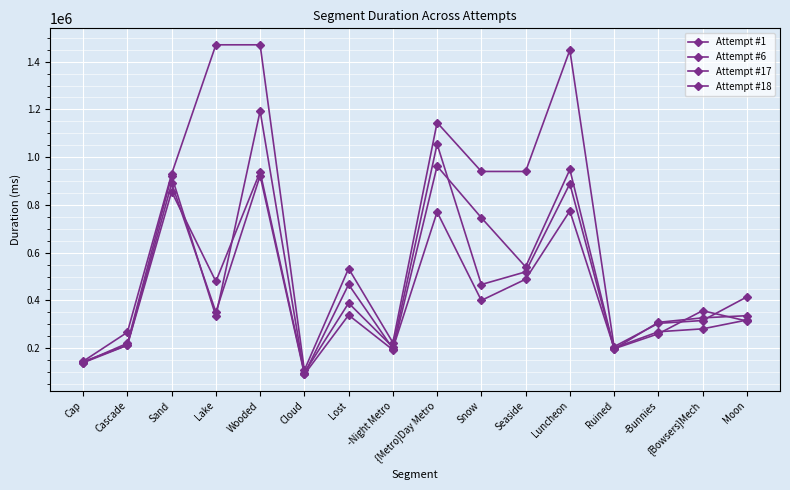

Reading left to right, list all the values displayed in this chart.

Attempt #1: Cap=145213	Cascade=266769	Sand=929638	Lake=1470454	Wooded=1470450	Cloud=107812	Lost=533620	-Night Metro=223630	{Metro}Day Metro=1144849	Snow=940130	Seaside=940130	Luncheon=1448303	Ruined=206463	-Bunnies=304118	{Bowsers}Mech=315956	Moon=414686
Attempt #6: Cap=143292	Cascade=212789	Sand=855687	Lake=479588	Wooded=938864	Cloud=97316	Lost=388922	-Night Metro=204329	{Metro}Day Metro=1054661	Snow=466655	Seaside=519682	Luncheon=888648	Ruined=196688	-Bunnies=308328	{Bowsers}Mech=327113	Moon=336167
Attempt #17: Cap=140034	Cascade=220671	Sand=920854	Lake=334403	Wooded=1193312	Cloud=90308	Lost=338656	-Night Metro=193262	{Metro}Day Metro=962706	Snow=746407	Seaside=540639	Luncheon=948383	Ruined=197667	-Bunnies=260356	{Bowsers}Mech=357152	Moon=313849
Attempt #18: Cap=139132	Cascade=212402	Sand=889933	Lake=351311	Wooded=922488	Cloud=92176	Lost=466787	-Night Metro=198278	{Metro}Day Metro=770350	Snow=400138	Seaside=488776	Luncheon=774639	Ruined=201082	-Bunnies=268938	{Bowsers}Mech=281005	Moon=318004